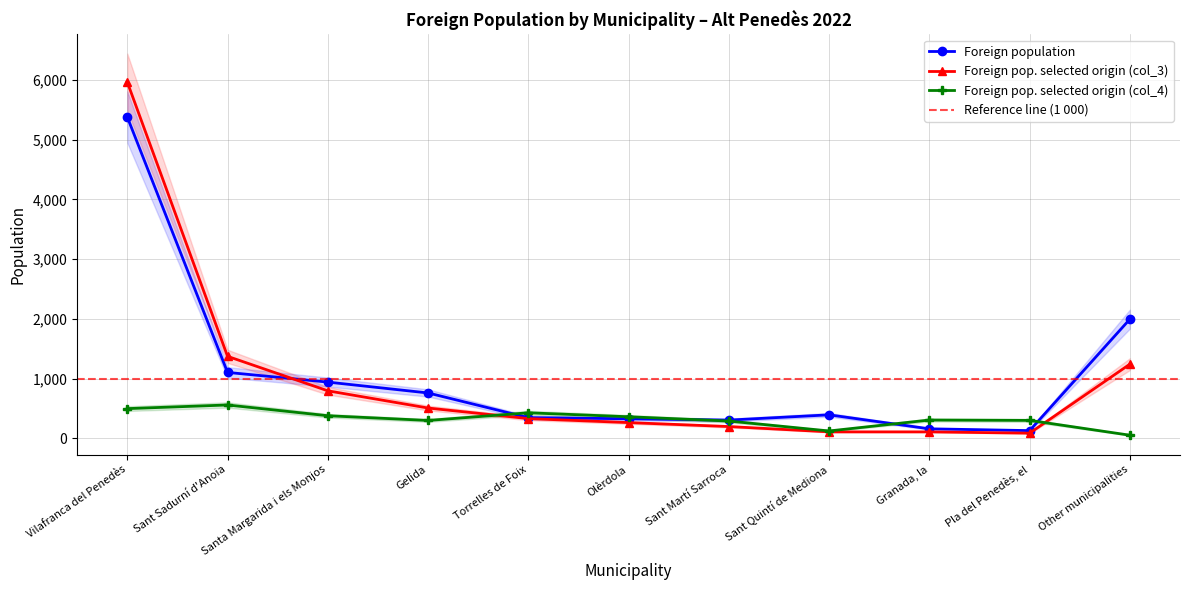

True or false: Foreign population and Foreign pop. selected origin (col_3) cross at least once.

True